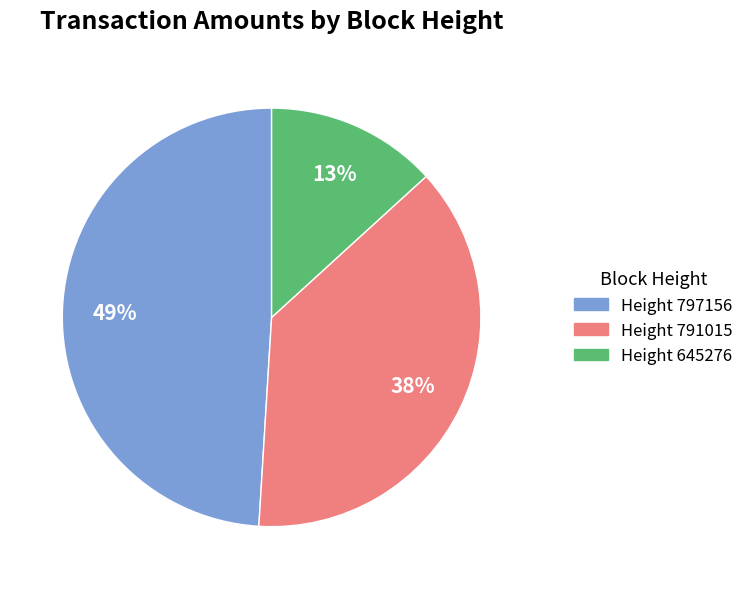

To the nearest percent, what is the difference between the largest and smallest slice percentages?

36%